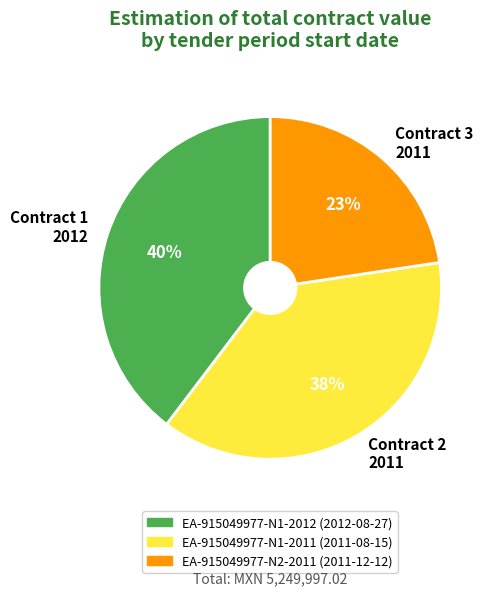

To the nearest percent, what percentage of the pie is Contract 1 2012?

40%